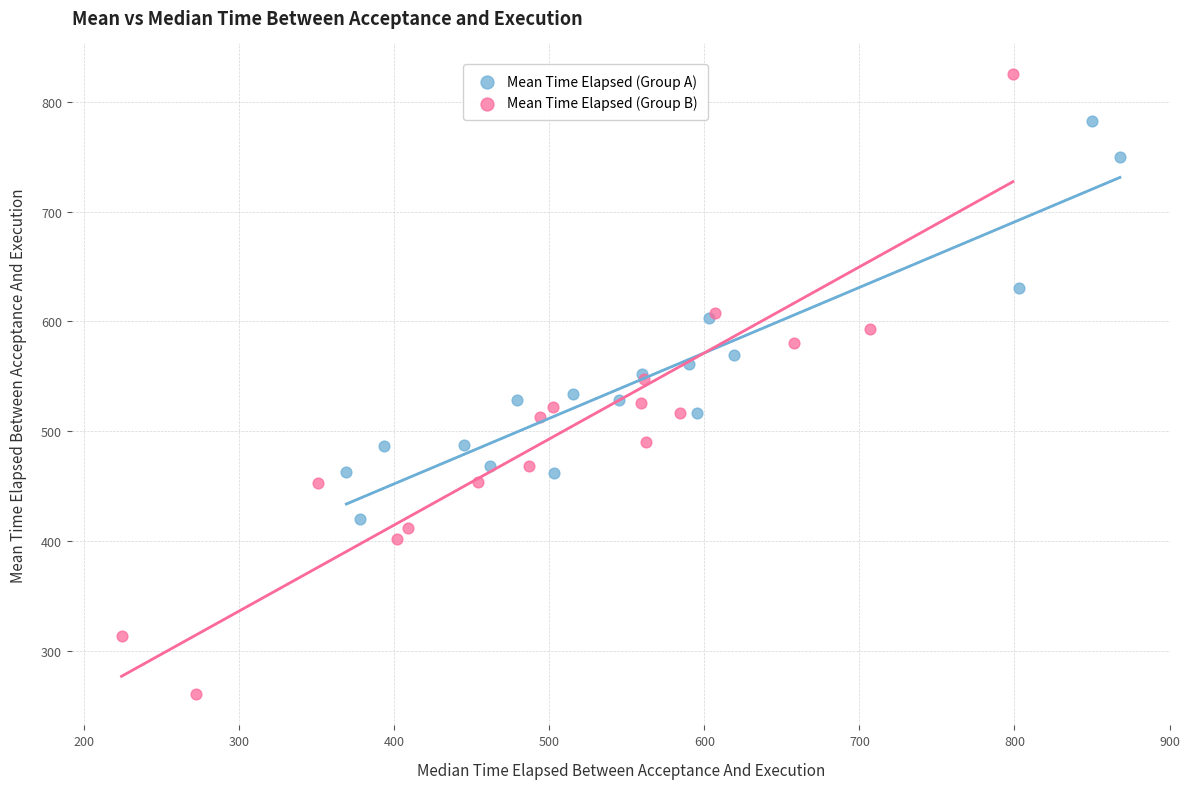

Which series contains the highest Y value?

Mean Time Elapsed (Group B)